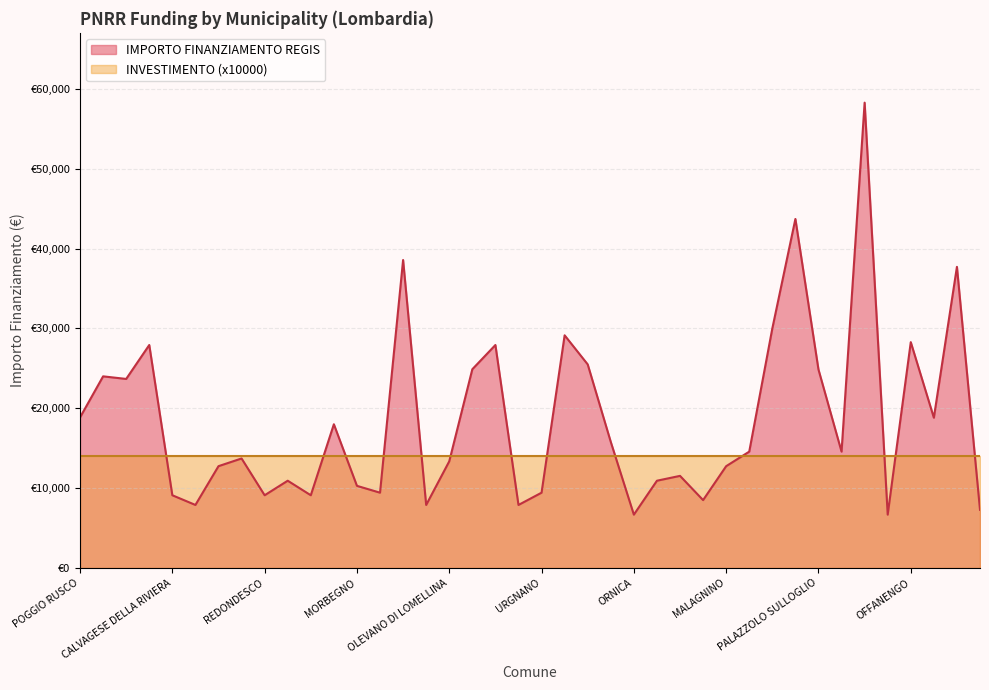

What is the average value?

18505